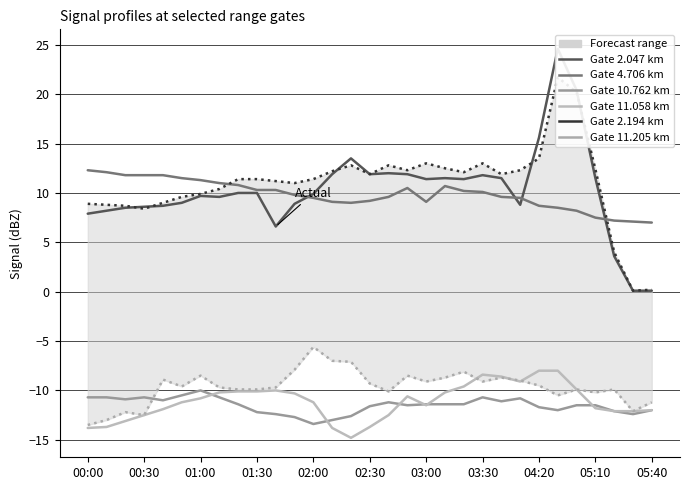

What is the difference between the highest and lowest values at 22?

23.0